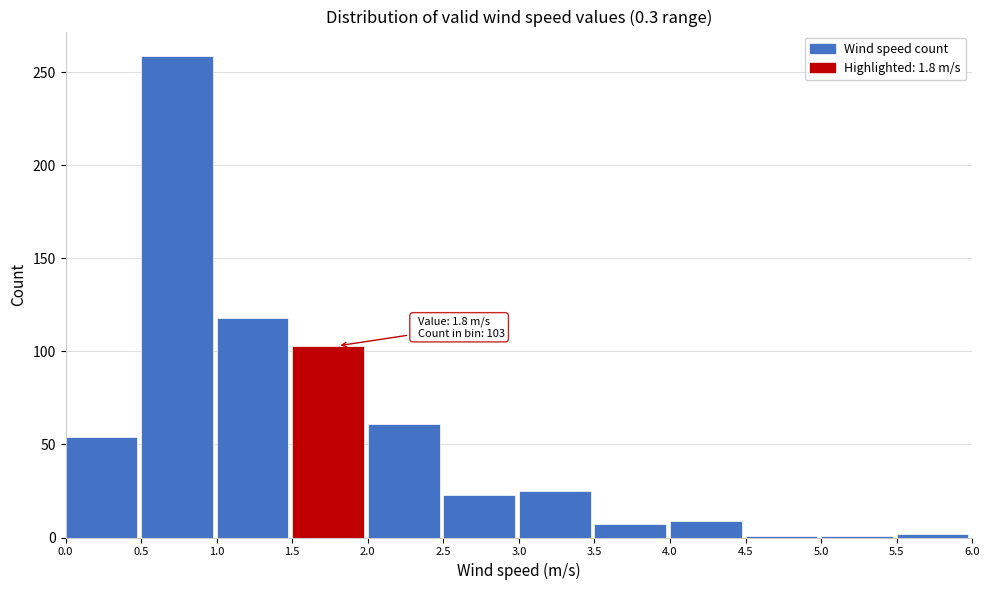

Over which range of the x-axis is the bar tallest?

0.5 to 1.0